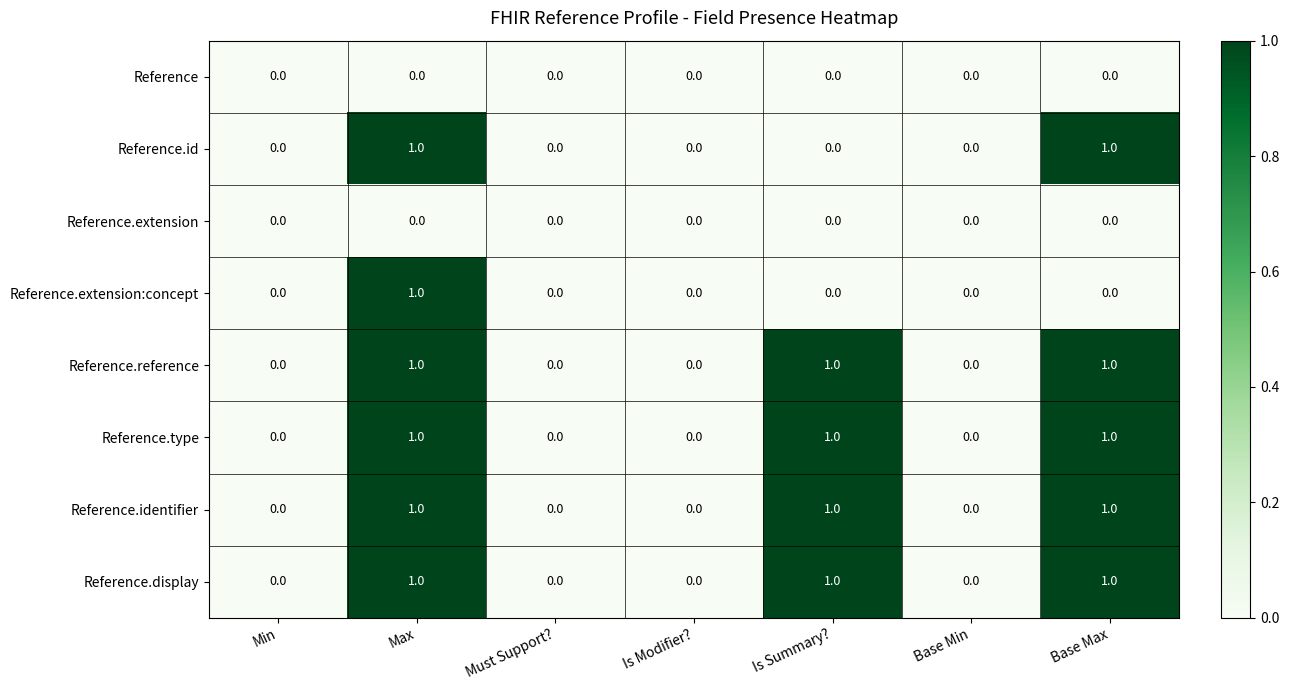

What is the sum of all Reference.display values?

3